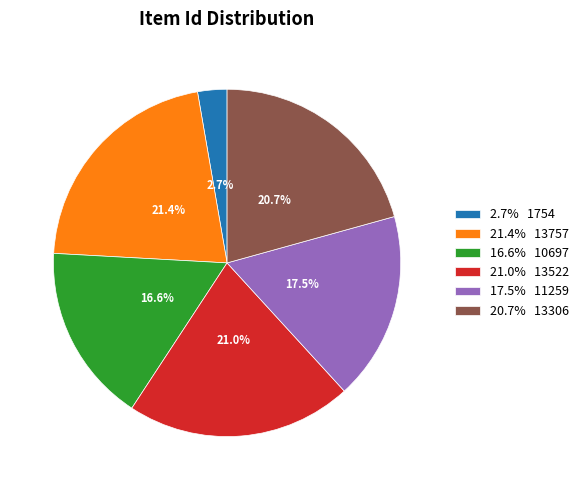

What percentage is NOT represented by 16.6% 10697?

83.4%